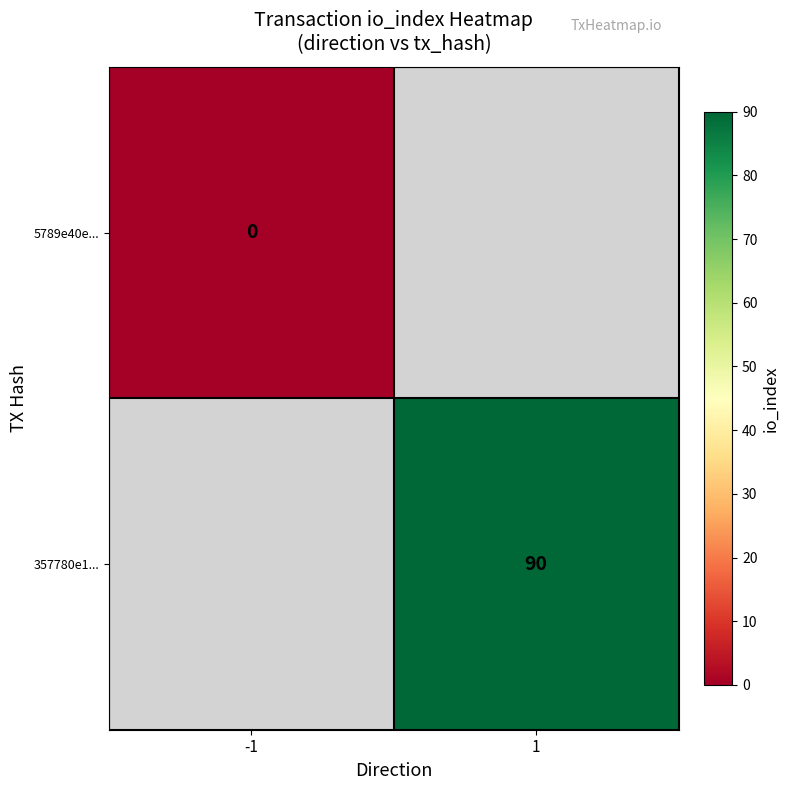

Is the value of 357780e1... at 1 greater than the value of 5789e40e... at -1?

Yes